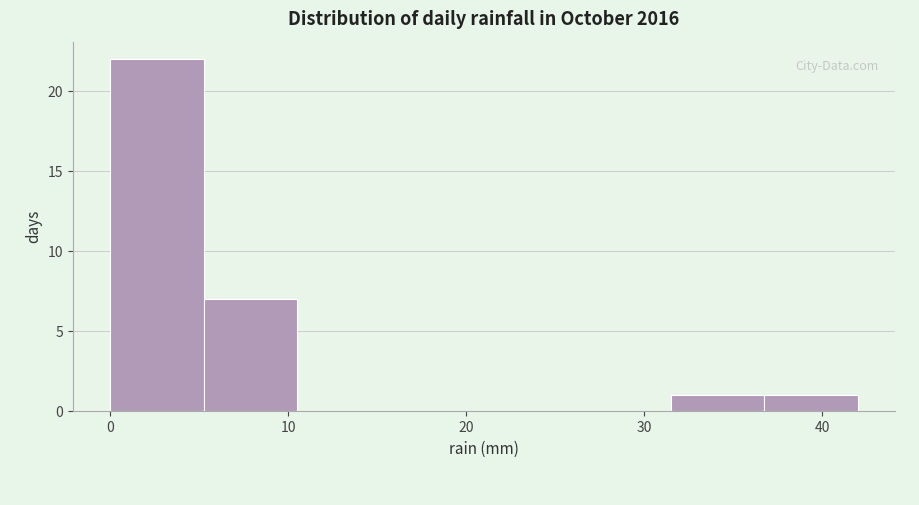

Reading left to right, list every bar in this chart as the range it spans on the x-axis followed by its height. Neither the bar edges nor the heights are printed on the chart, so give them approximately, as read against the axes.

0 to 5: 22
5 to 11: 7
11 to 16: 0
16 to 21: 0
21 to 26: 0
26 to 32: 0
32 to 37: 1
37 to 42: 1